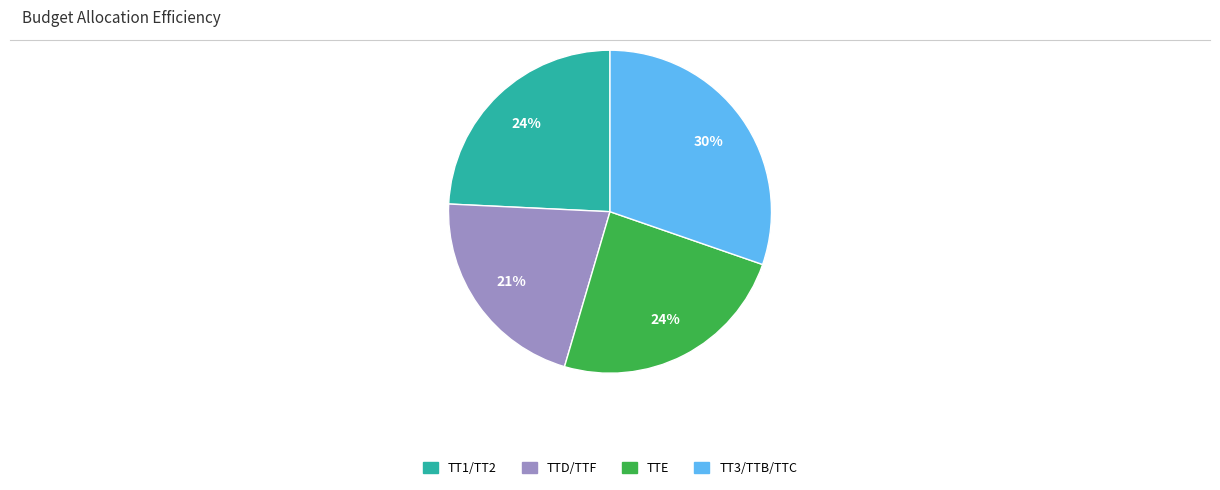

Is the sum of TT3/TTB/TTC and TT1/TT2 greater than half?

Yes